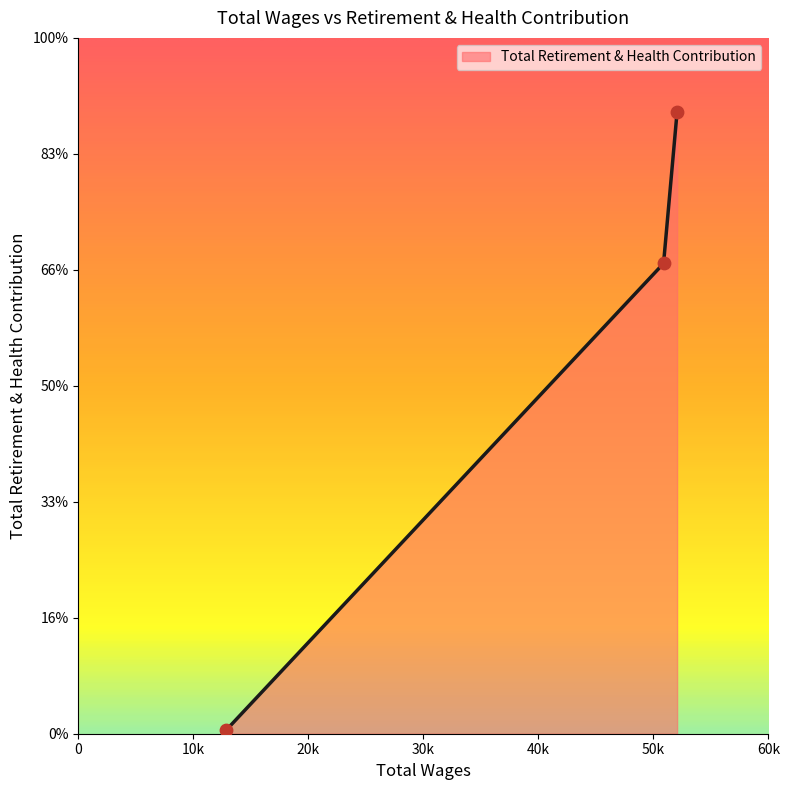

Does the chart have visible grid lines?

No